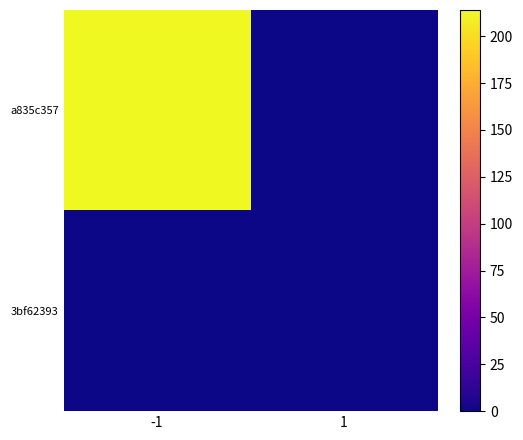

Reading left to right, what are all the values shown in this chart?

a835c357: -1=214	1=0
3bf62393: -1=0	1=0